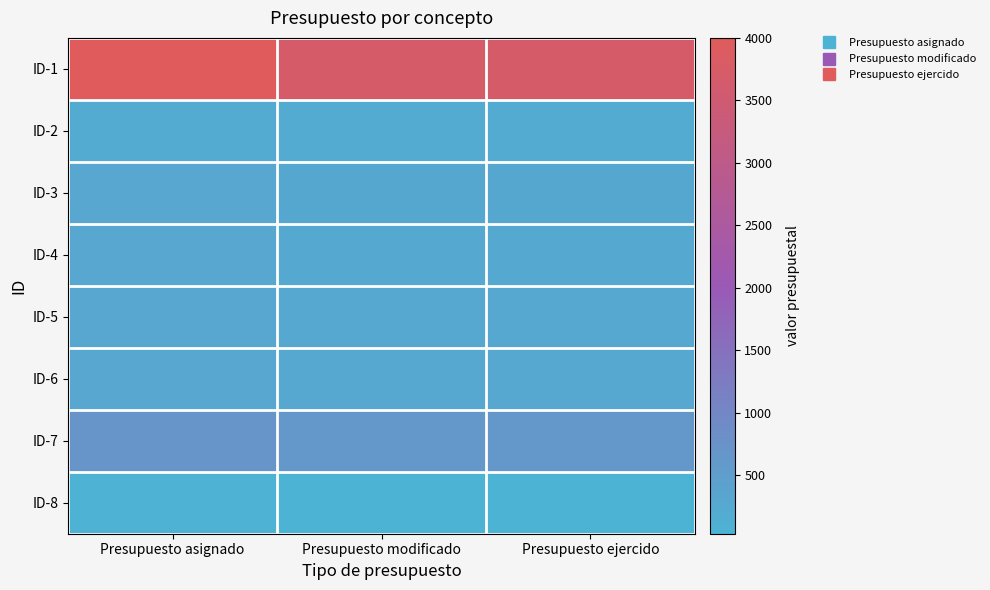

Which series changed the most between Presupuesto asignado and Presupuesto modificado?

ID-1